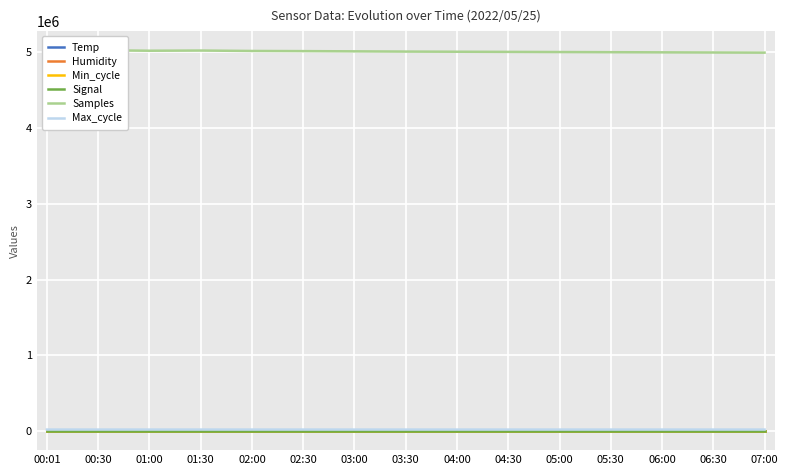

Is the value of Signal at 01:30 greater than the value of Samples at 07:00?

No